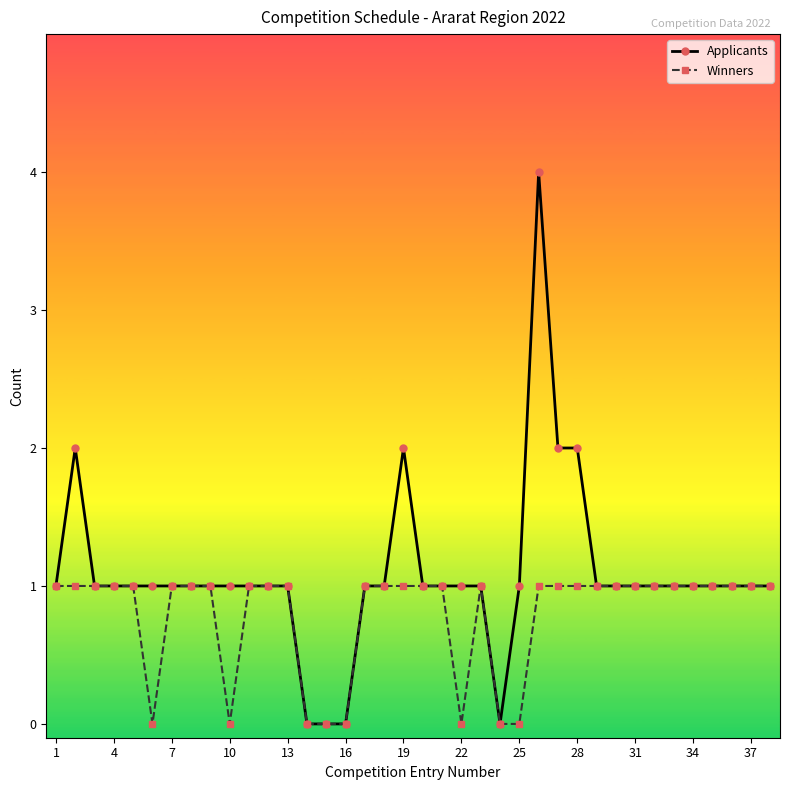

What are all the series names shown in the legend?

Applicants, Winners